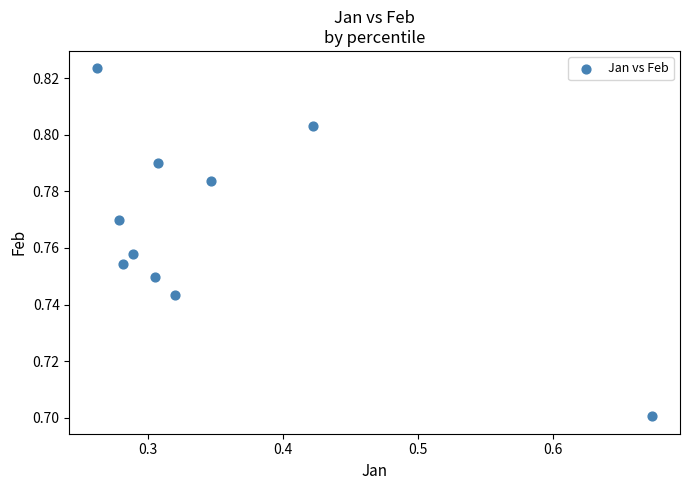

What is the range of X values (max minus min)?

0.4